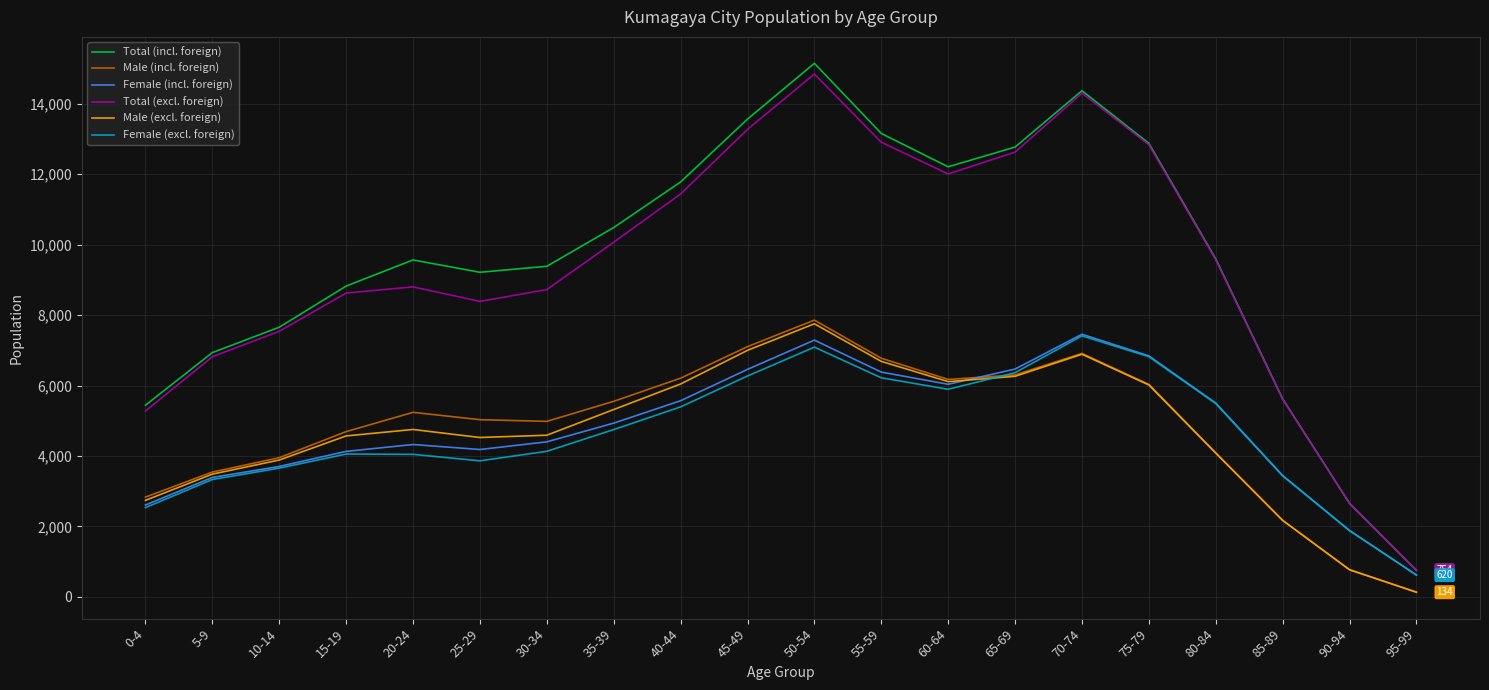

What is the total value across all series at 70-74?

57334